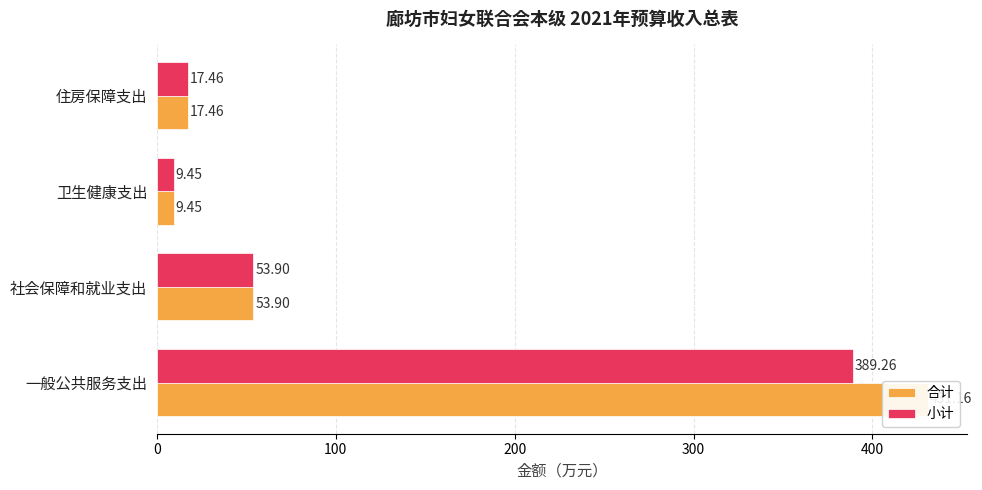

What is the difference between the second highest and minimum values in the 合计 series?

44.5